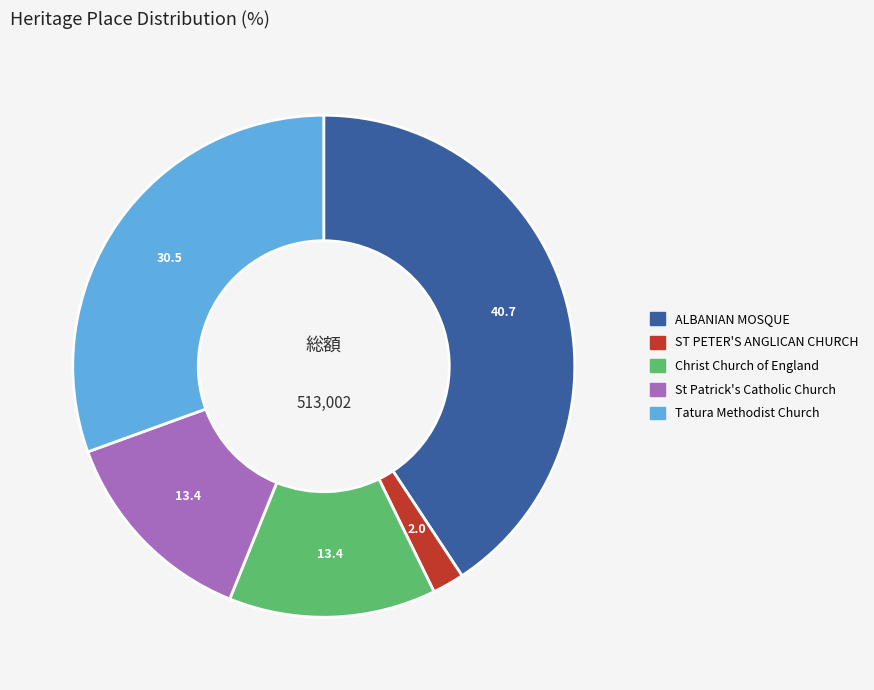

How many segments does this pie chart have?

5